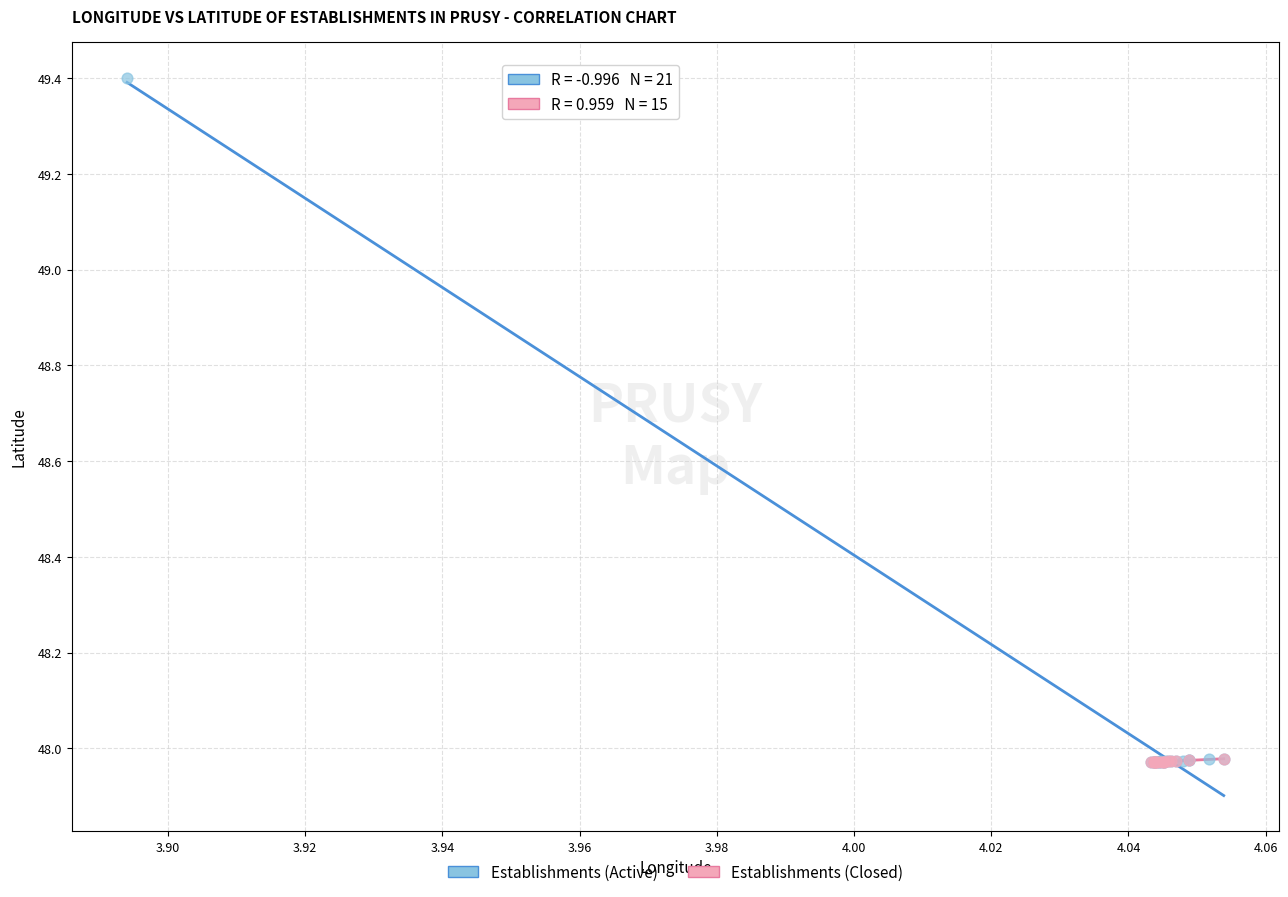

Which series reaches the maximum Y coordinate?

Establishments (Active)